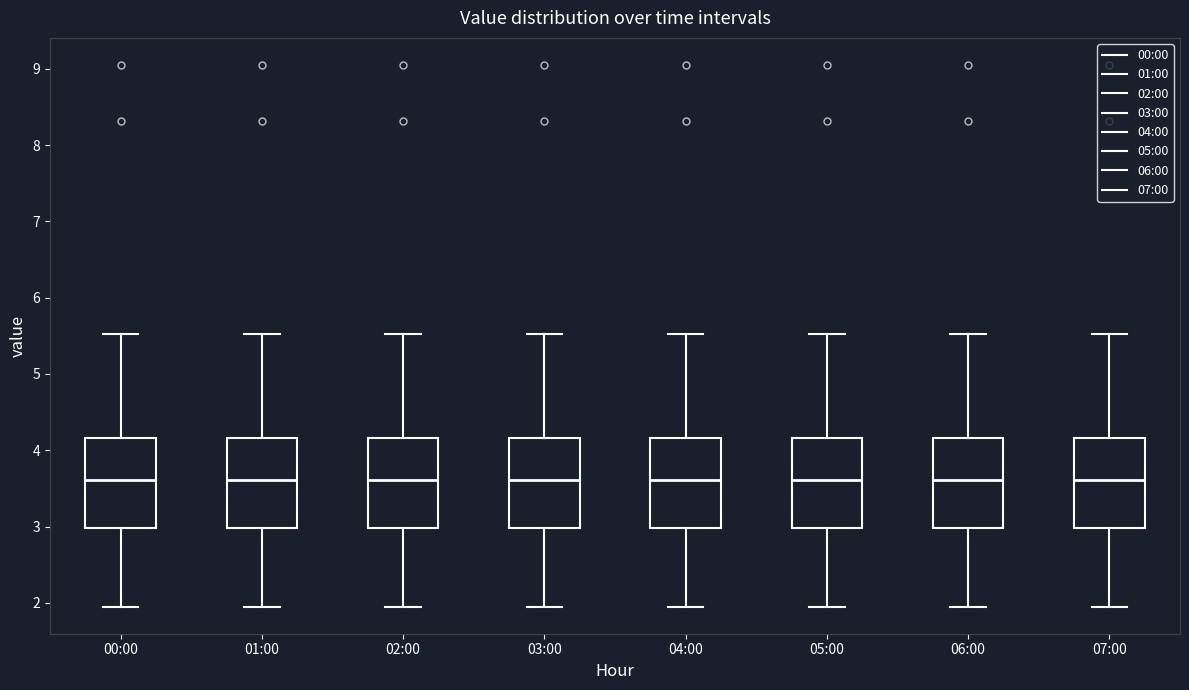

Where does the median line of the box for 02:00 sit on the y-axis? The values are not printed on the chart, so give them approximately, as read against the axis.

3.6